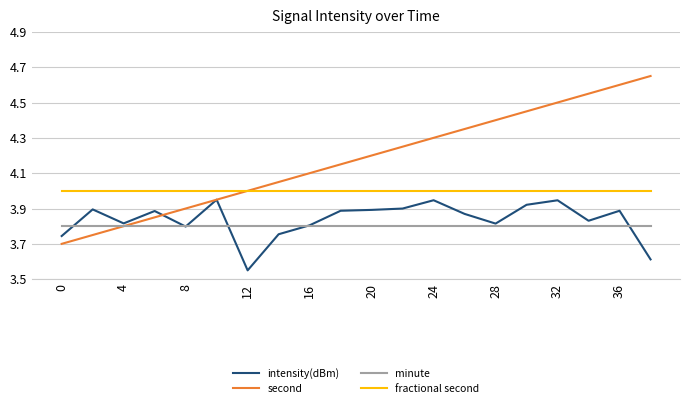

Which series has the largest total across all categories?

second